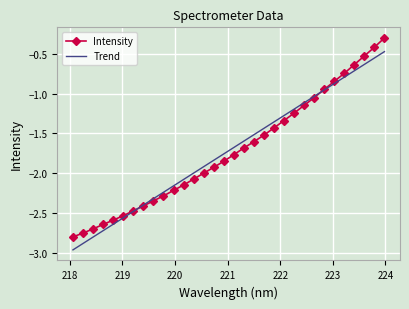

What is the greatest value displayed?

-0.3